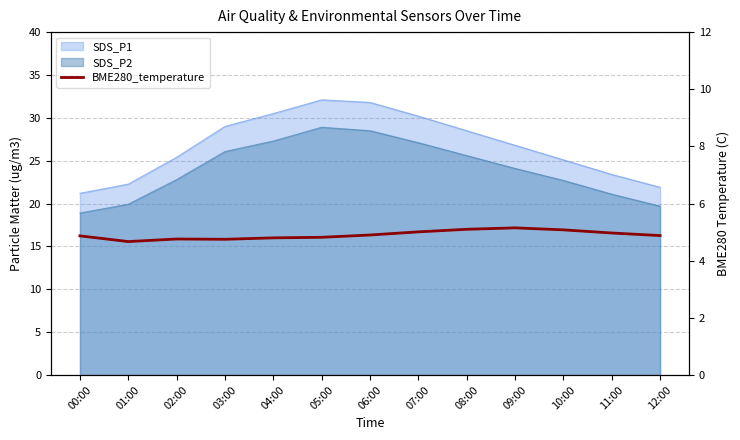

What is the label of the 7th point from the left?

06:00